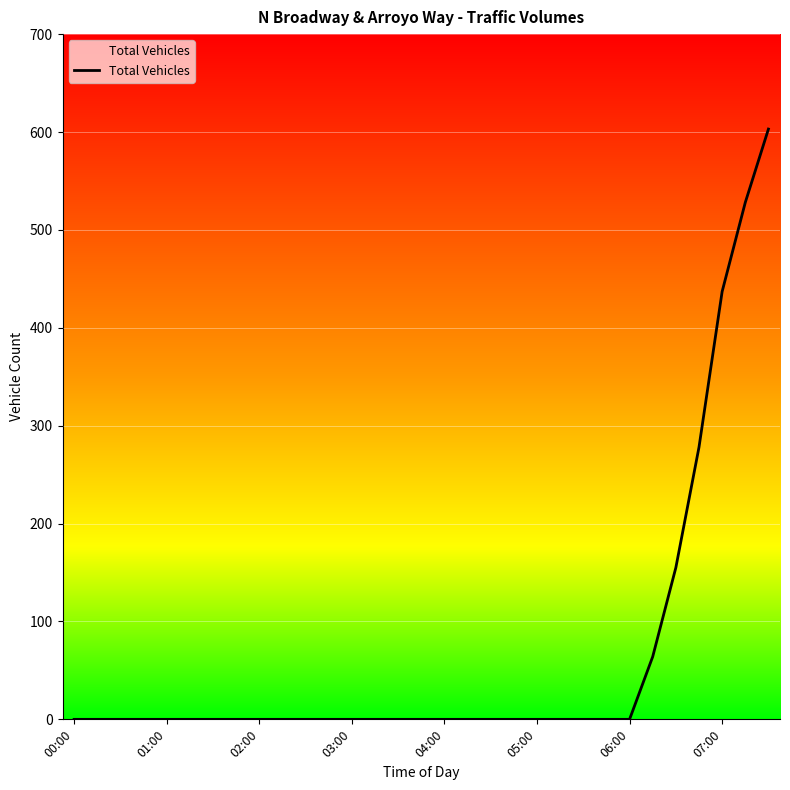

Reading right to left, extract all data points from this chart.

603	528	437	278	155	64	0	0	0	0	0	0	0	0	0	0	0	0	0	0	0	0	0	0	0	0	0	0	0	0	0